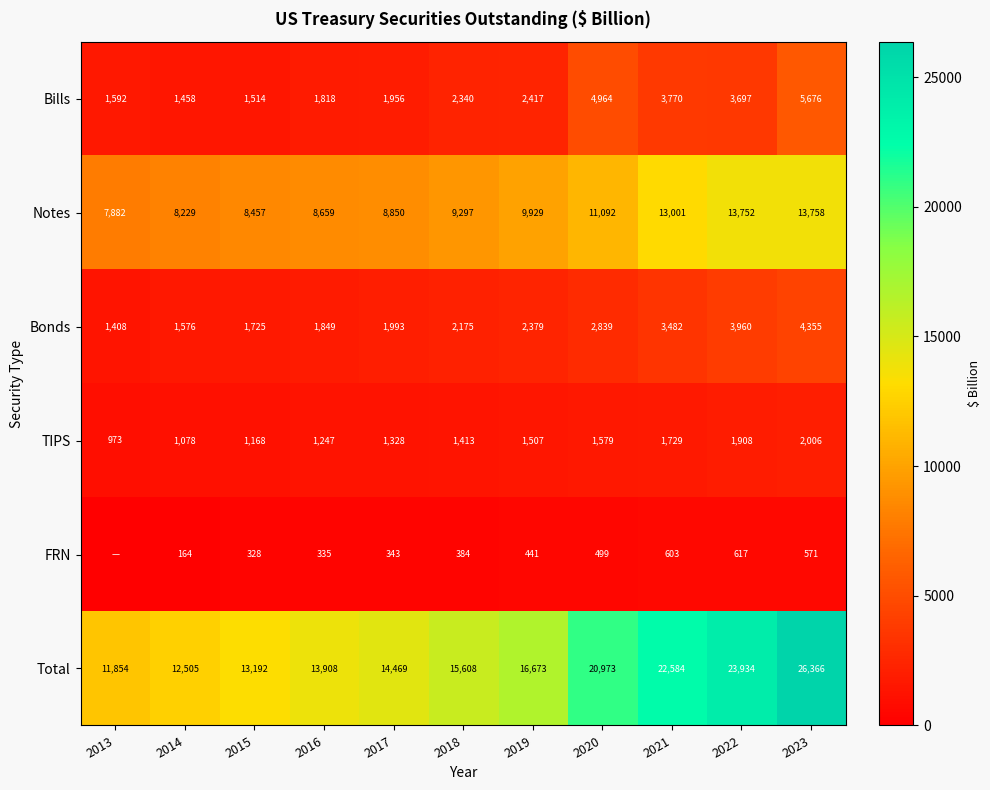

Which category has the lowest value across all series?

2013